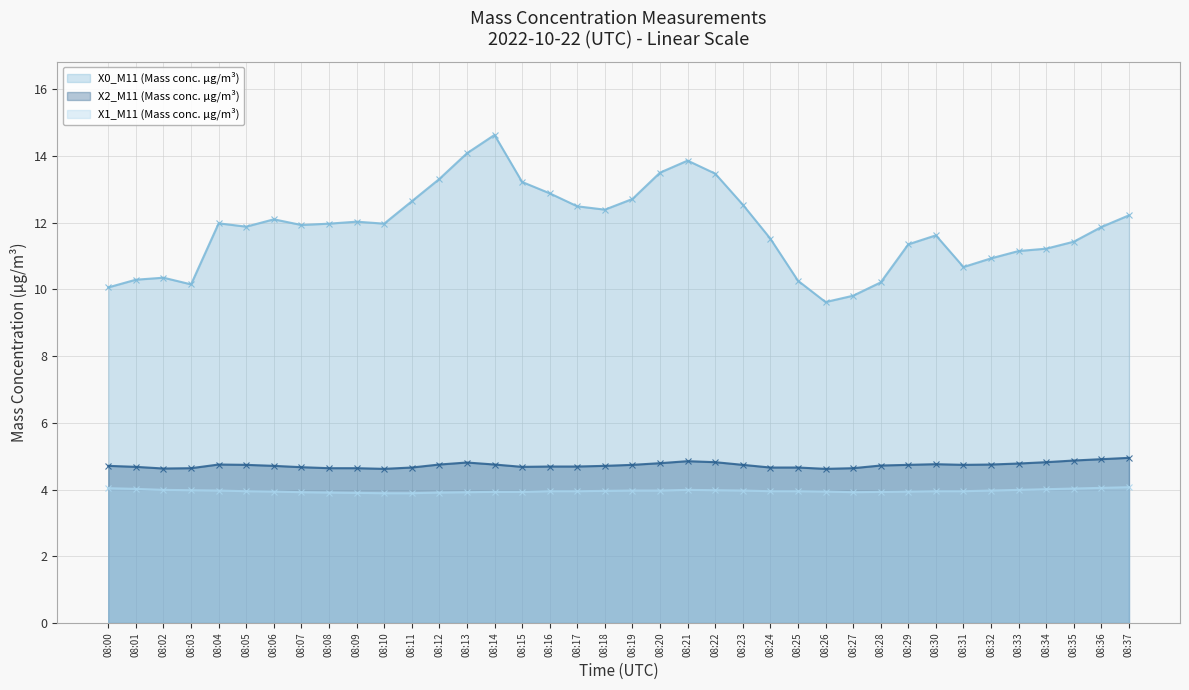

What is the difference between the maximum and minimum values in the X2_M11 (Mass conc. μg/m³) series?

0.3